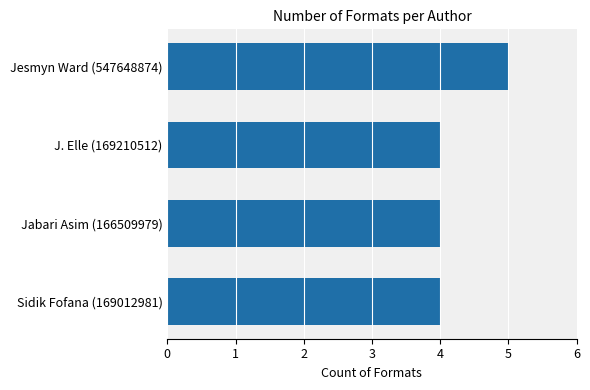

Approximately how many times larger is the value at Sidik Fofana (169012981) compared to J. Elle (169210512)?

1.0